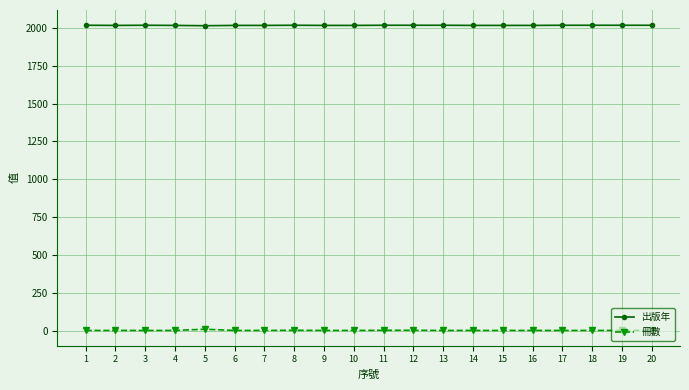

Count the 出版年 values in the range 2016 to 2017.

19